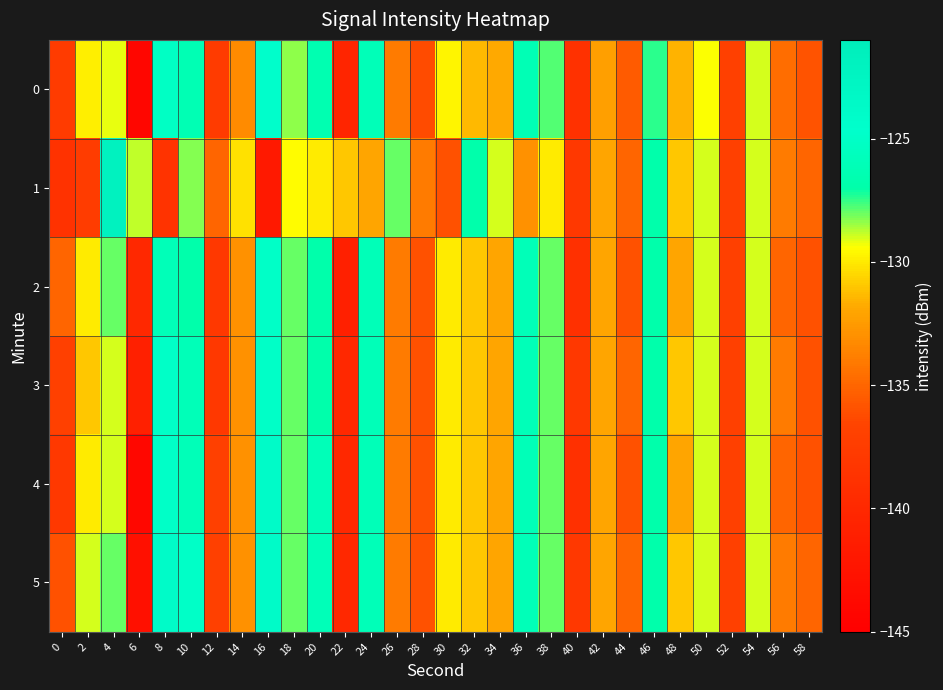

How many distinct data groups are displayed?

6